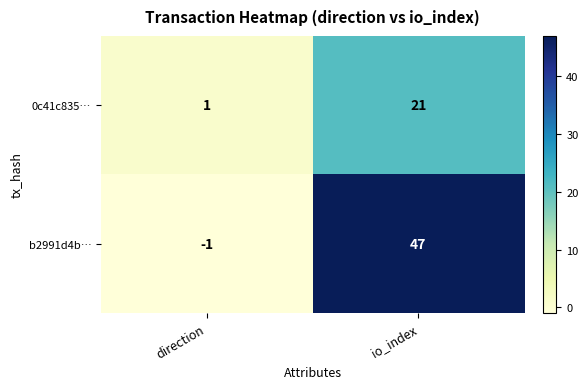

Reading left to right, extract all data points from this chart.

0c41c835…: 1	21
b2991d4b…: -1	47